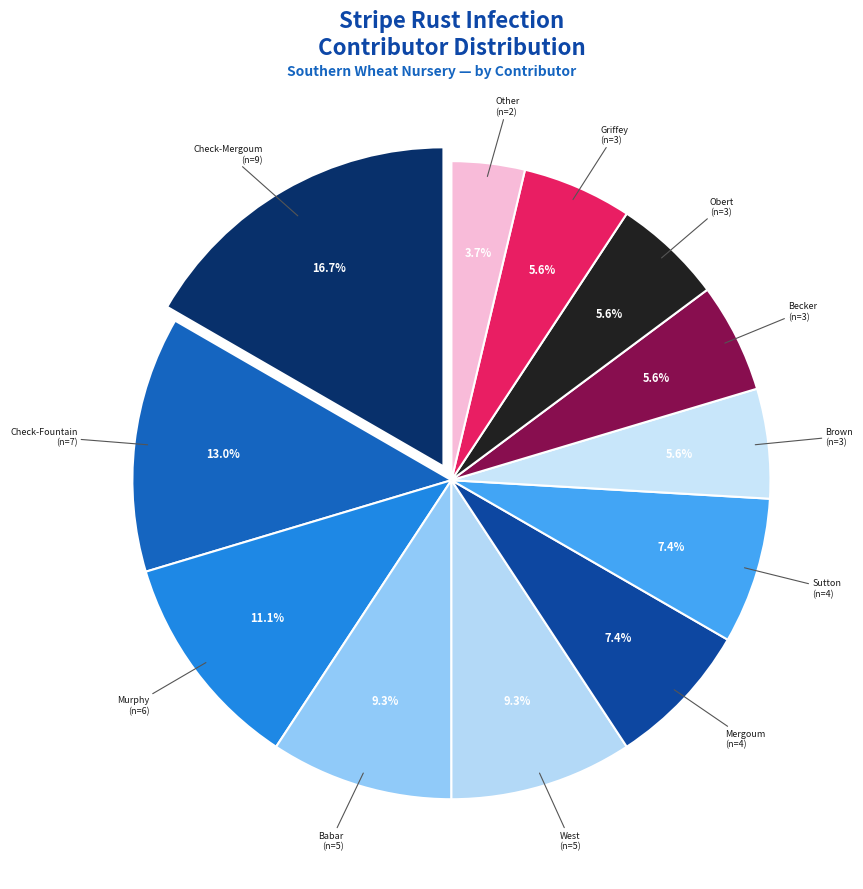

To the nearest percent, what is the difference between the largest and smallest slice percentages?

13%